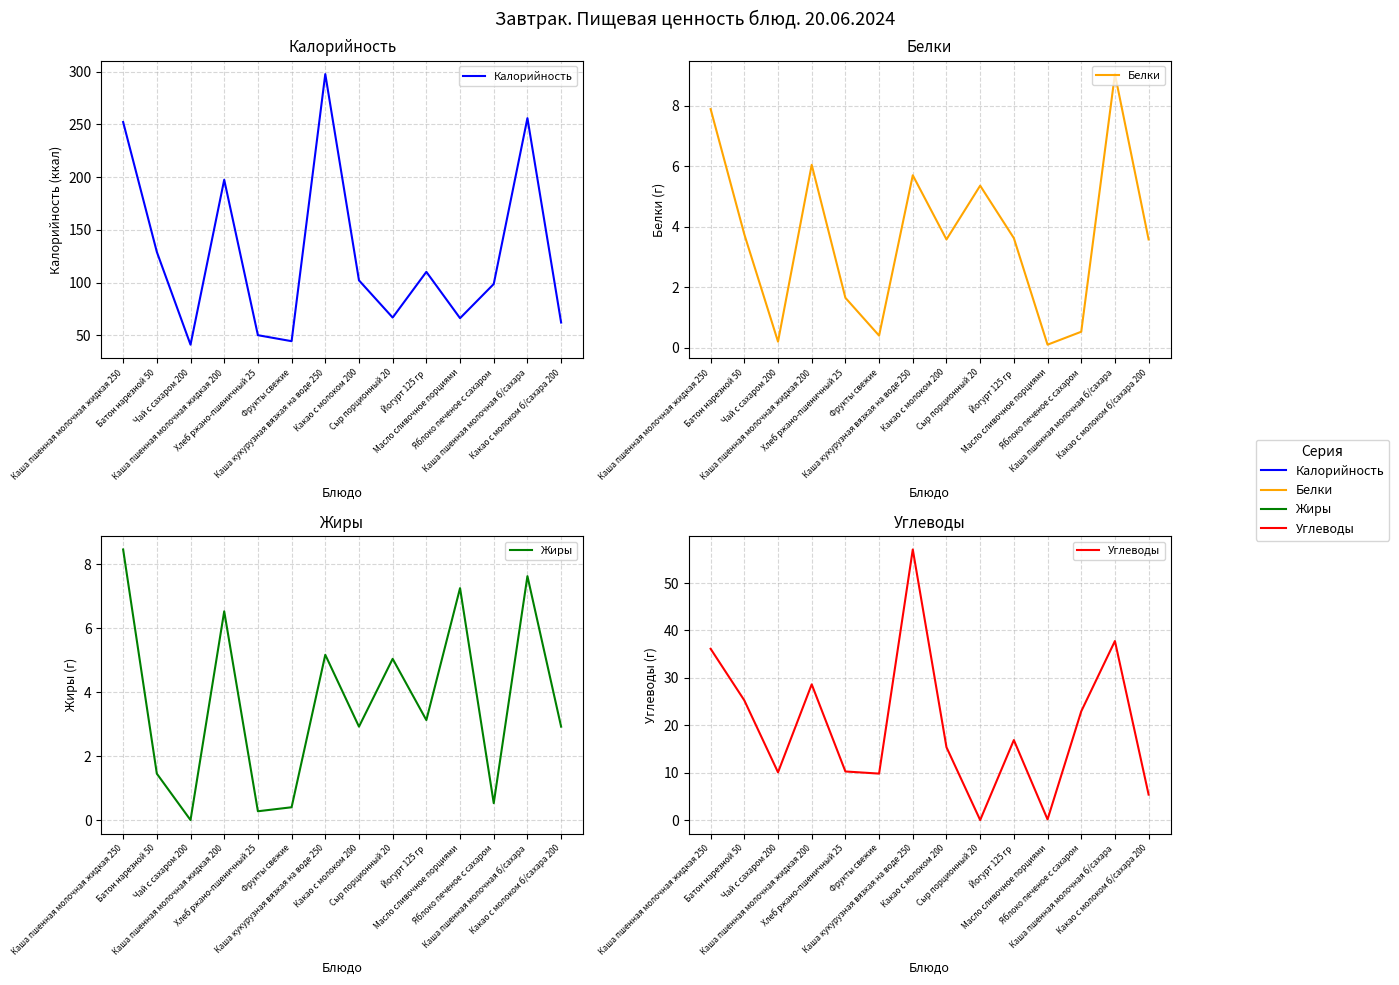

Which series has the largest total across all categories?

Калорийность